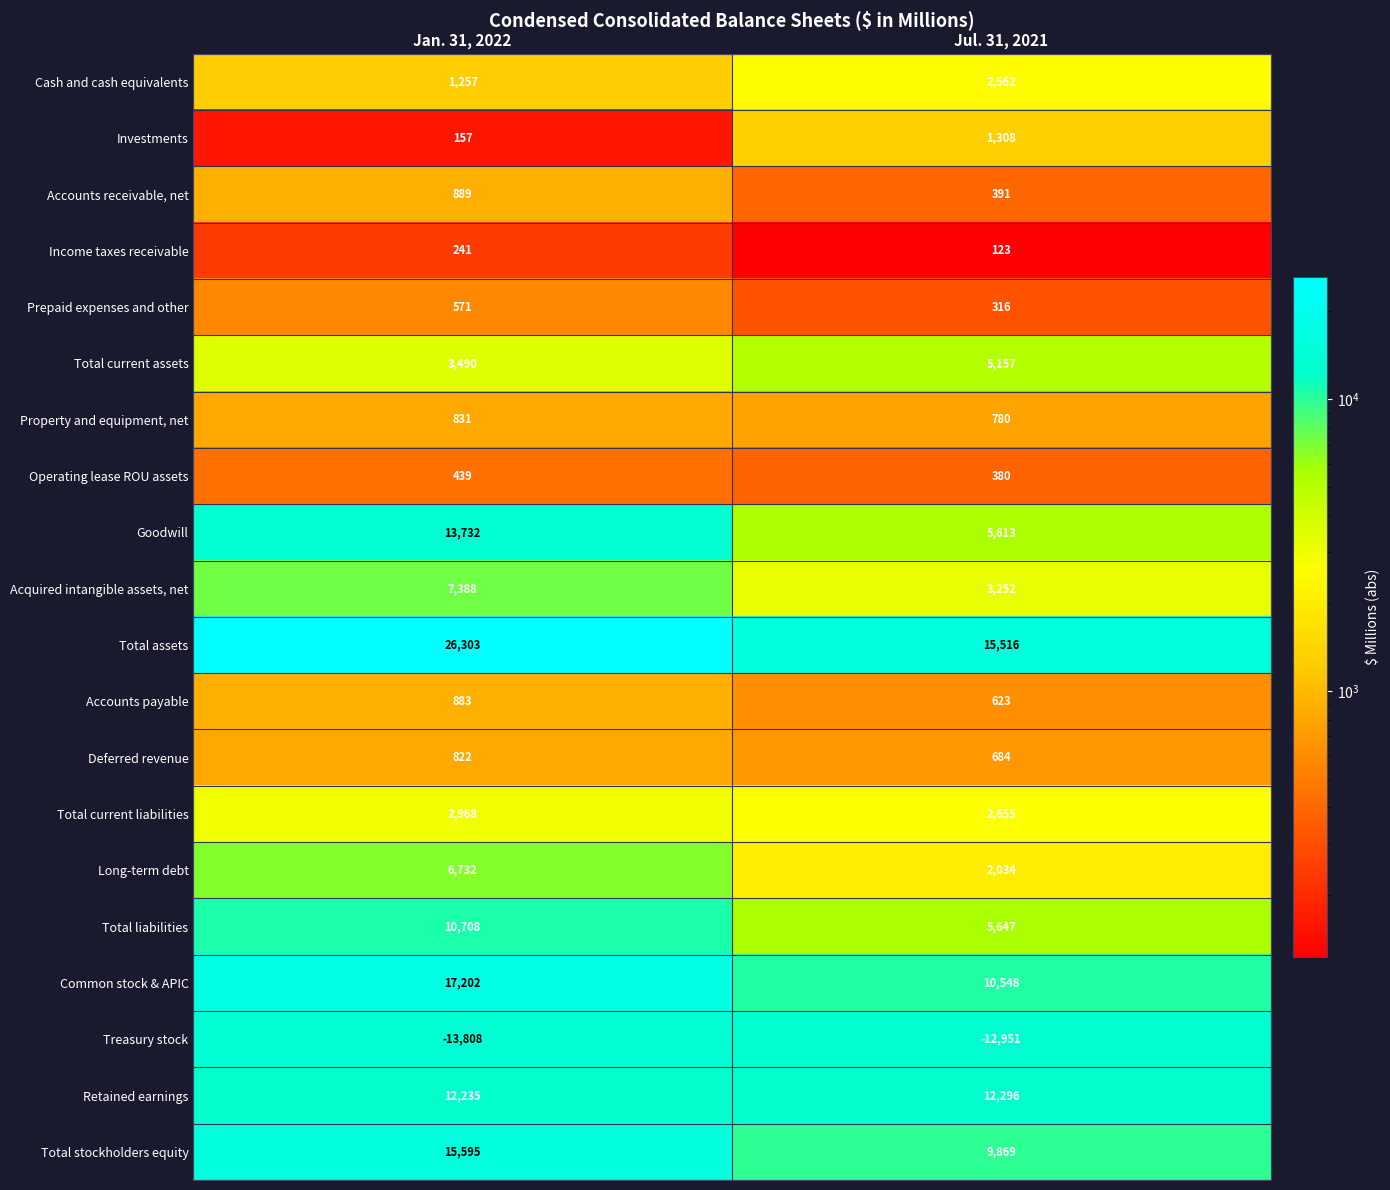

What is the maximum value shown in the chart?

26303